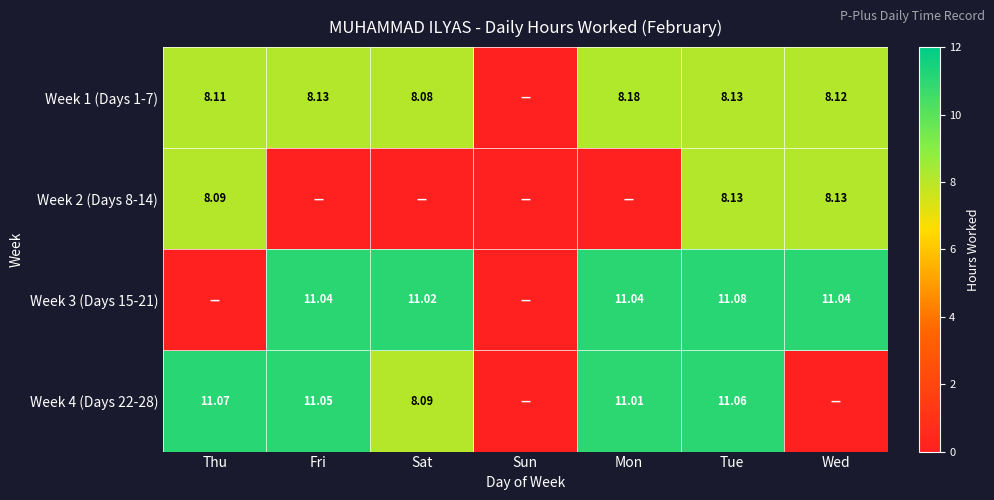

Is the value of Week 1 (Days 1-7) at Tue greater than the value of Week 2 (Days 8-14) at Thu?

Yes